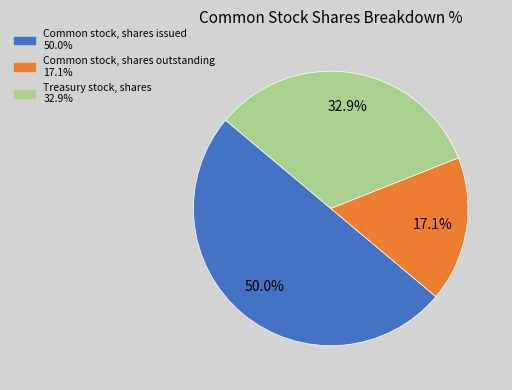

Which slice is the largest?

Common stock, shares issued